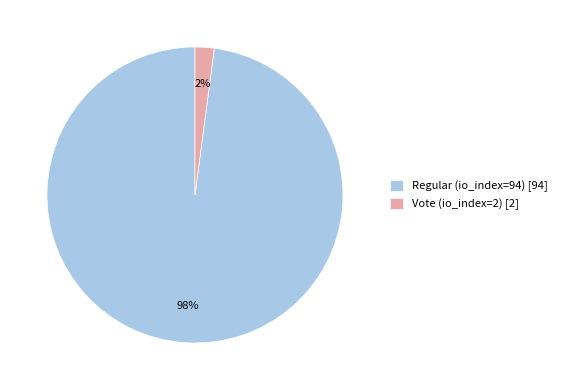

Is it true that Regular (io_index=94) is 83% of the pie?

False